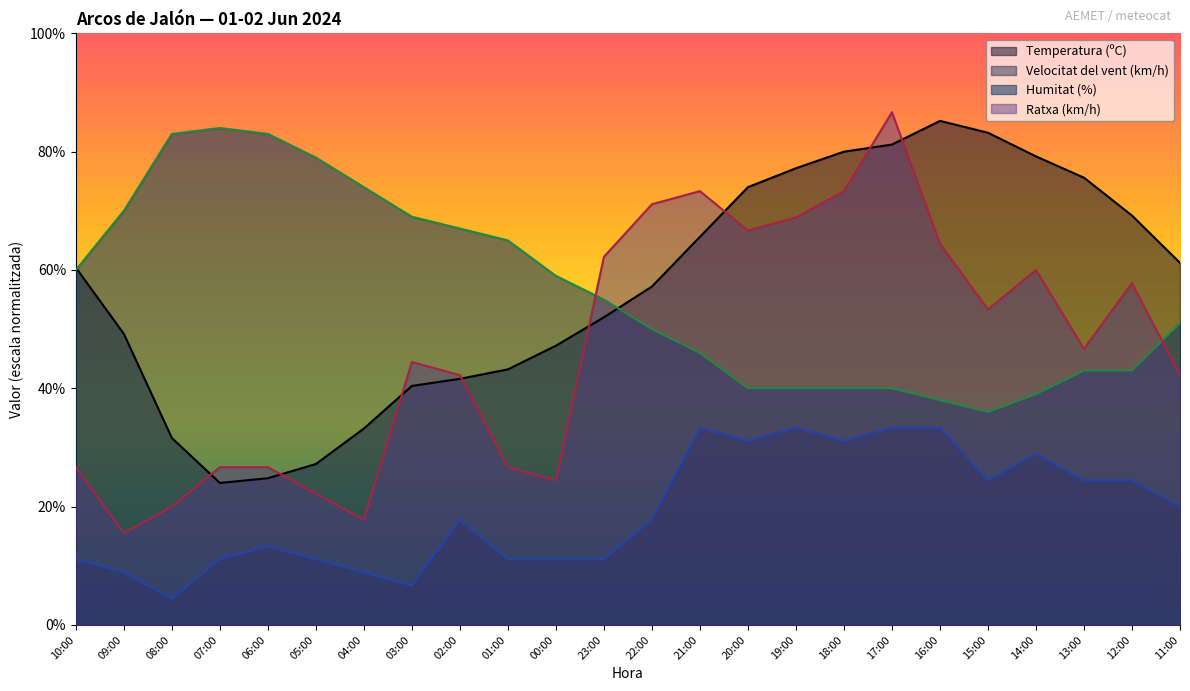

What is the total value across all series at 10:00?

158.2